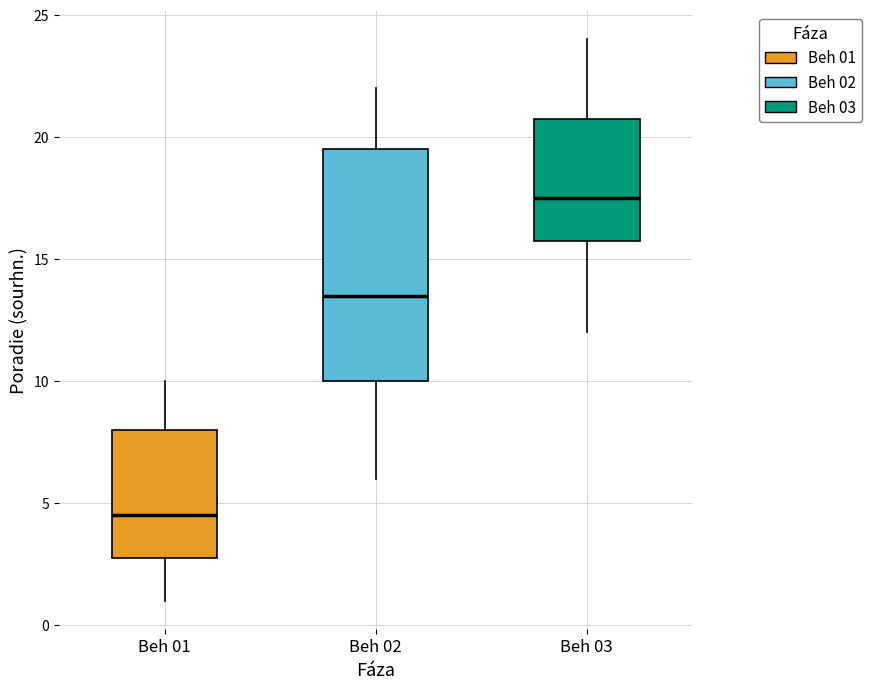

Reading left to right, transcribe this box plot: for each box, give where its median line is, the range the box spans, and where its two whiskers end, as read against the y-axis. The values are not printed on the chart, so give them approximately, as read against the axis.

Beh 01: median 4.5, box 3.0 to 8.0, whiskers 1.0 to 10.0
Beh 02: median 13.5, box 10.0 to 19.5, whiskers 6.0 to 22.0
Beh 03: median 17.5, box 16.0 to 21.0, whiskers 12.0 to 24.0